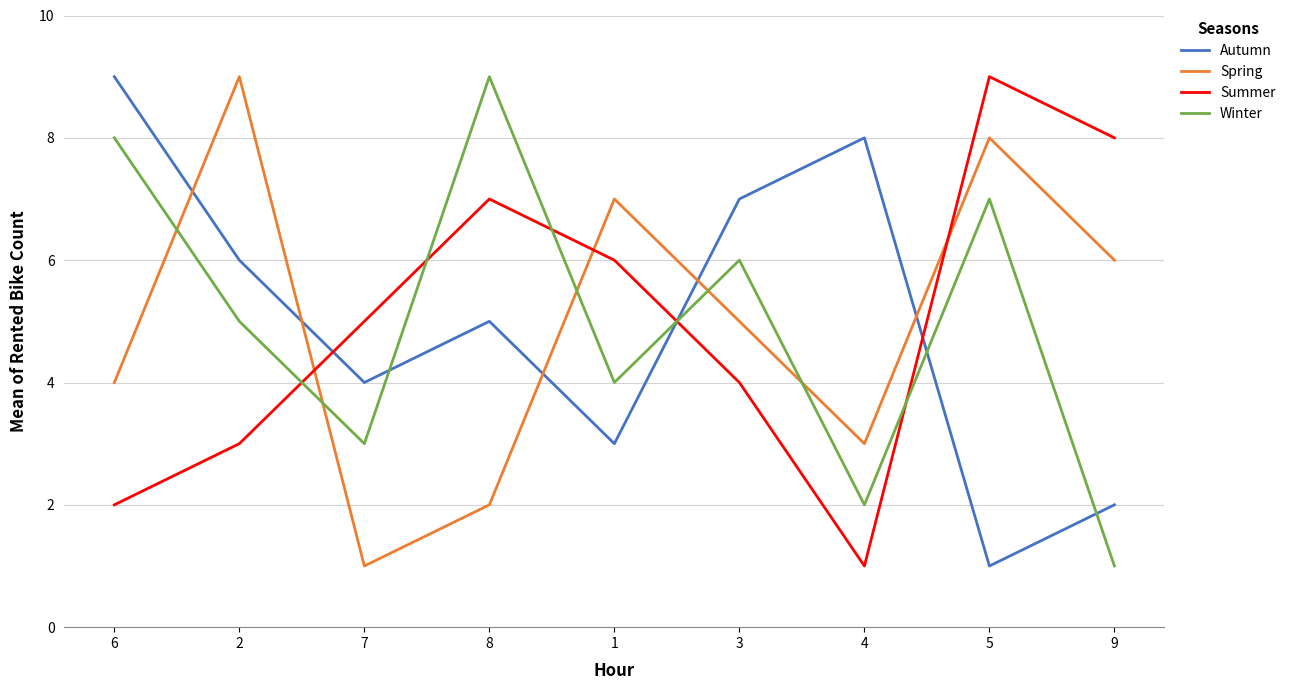

How many intersections are there between Spring and Autumn?

5